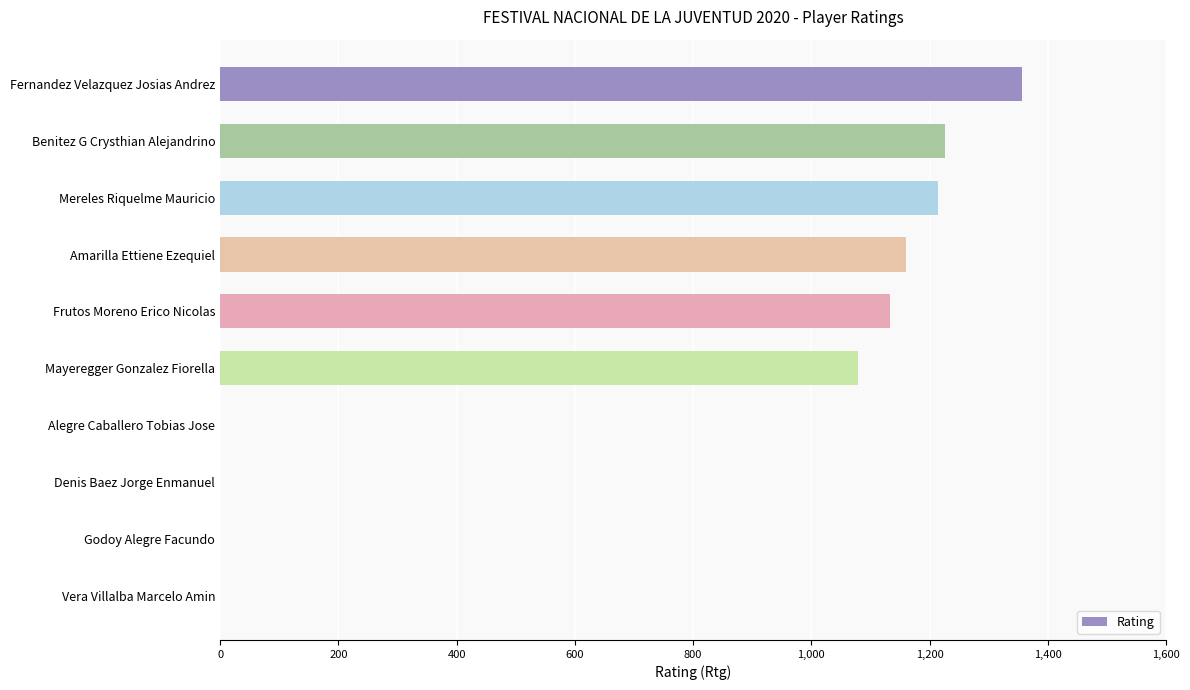

The chart shows a value of 545 at Alegre Caballero Tobias Jose. True or false?

False